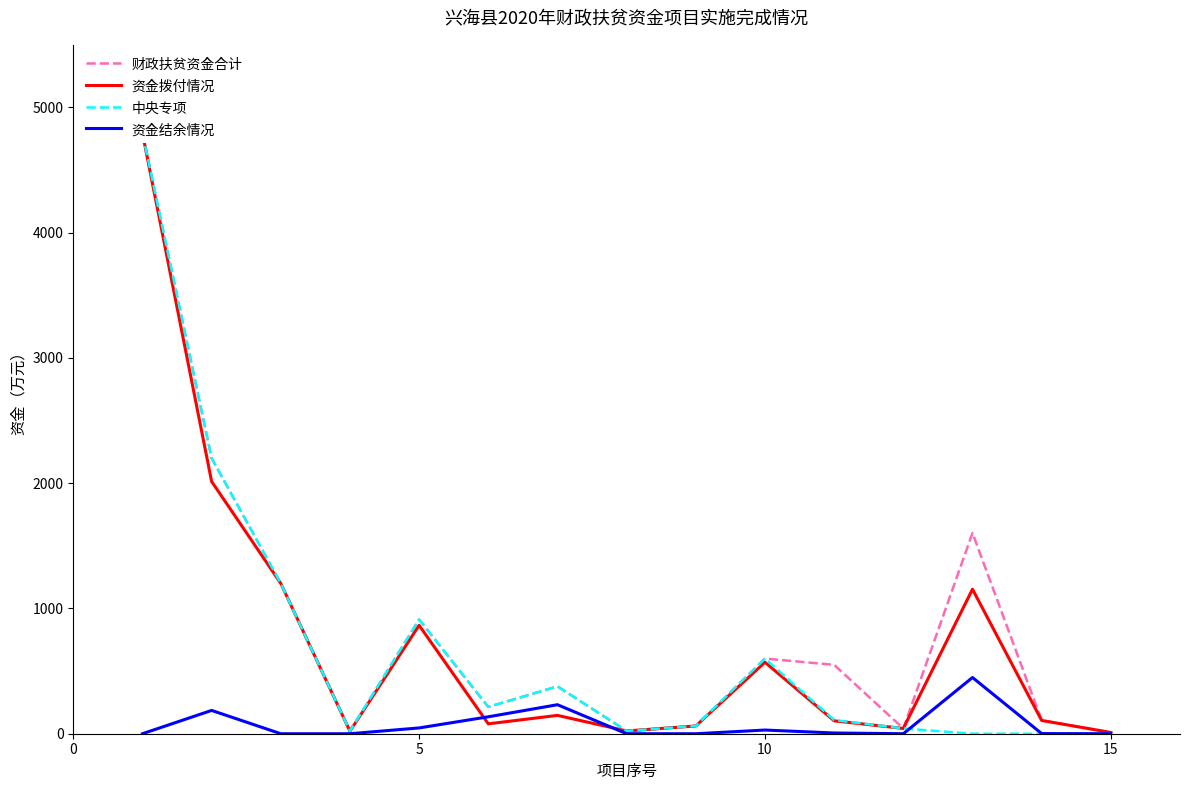

What is the maximum value for 资金结余情况?

448.8